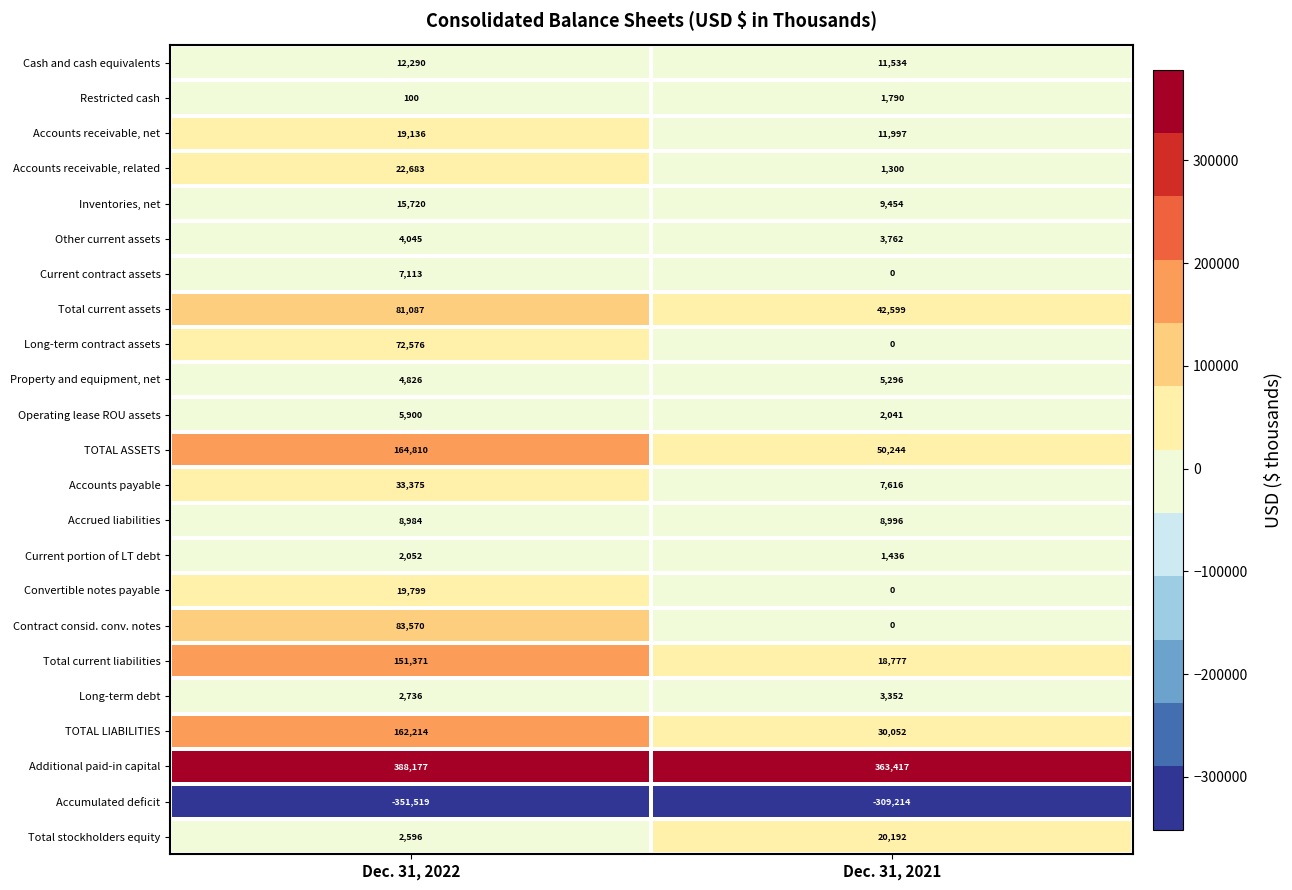

The value of Accounts payable at Dec. 31, 2021 is 13397. True or false?

False